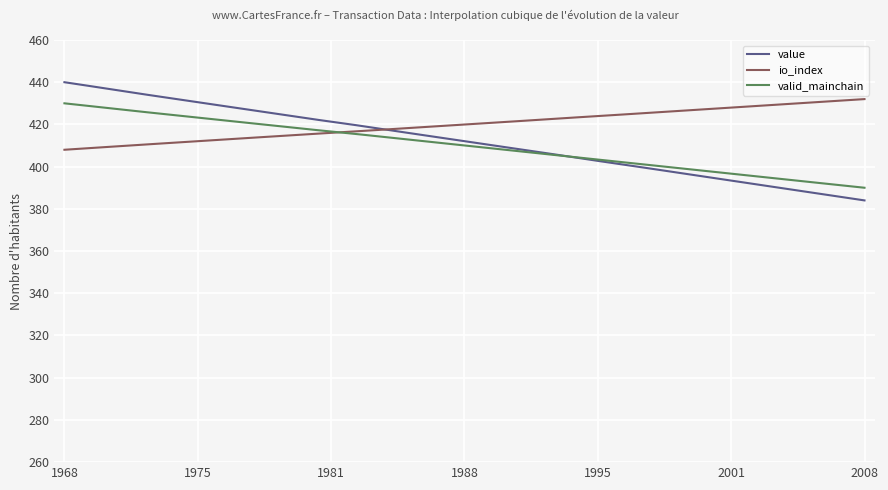

Which series has the widest spread of values?

value